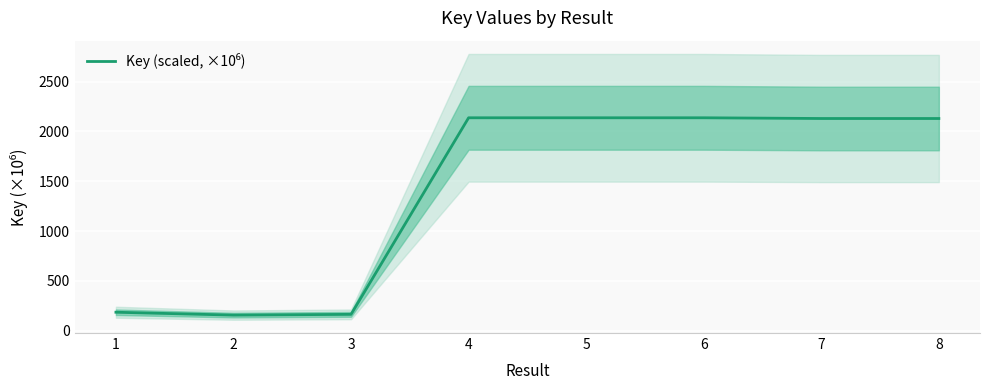

Which category has the lowest value across all series?

2